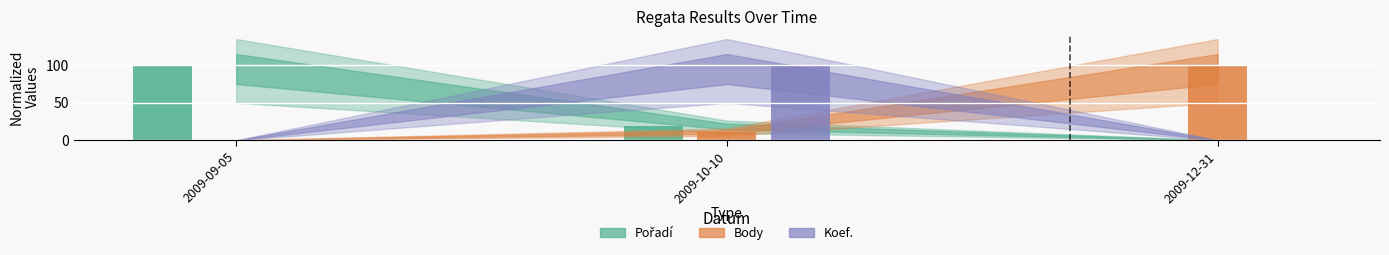

True or false: Koef. has a value of 48.1 at 2009-09-05.

False